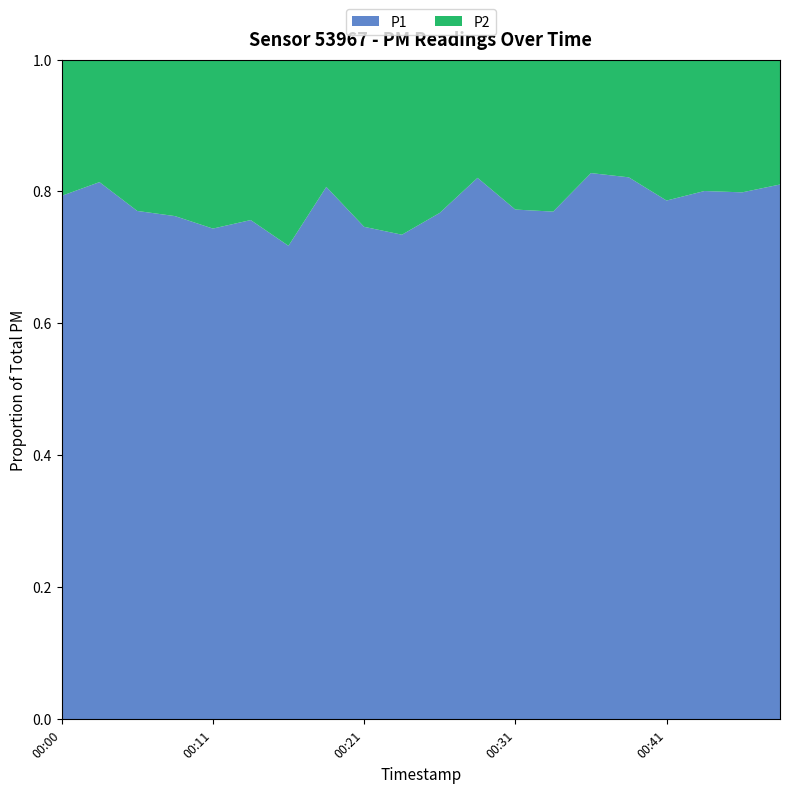

Reading left to right, transcribe all the data shown in this chart.

P1: 9.1	12.4	9.4	10.7	7.8	10.2	11.0	10.4	14.1	9.8	10.4	13.7	11.6	9.7	18.4	17.5	11.8	14.2	14.4	13.1
P2: 2.4	2.8	2.8	3.3	2.7	3.3	4.3	2.5	4.8	3.5	3.1	3.0	3.4	2.9	3.8	3.8	3.2	3.5	3.6	3.0